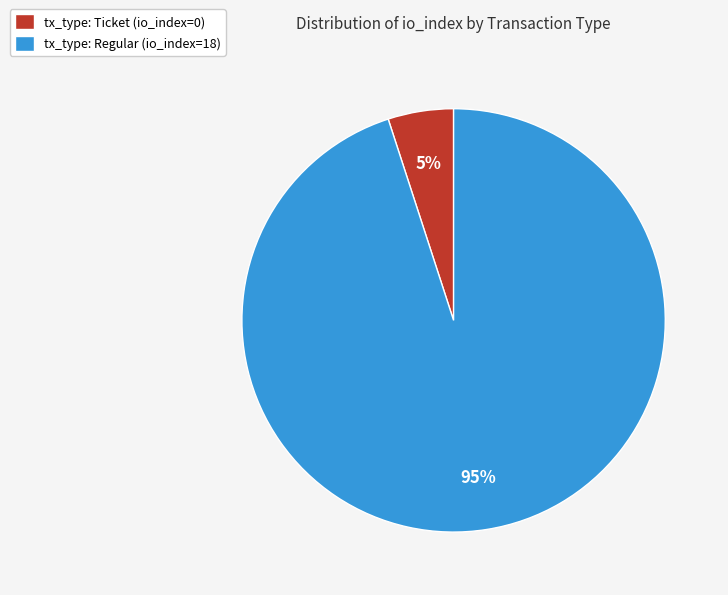

True or false: tx_type: Regular (io_index=18) accounts for 83% of the total.

False